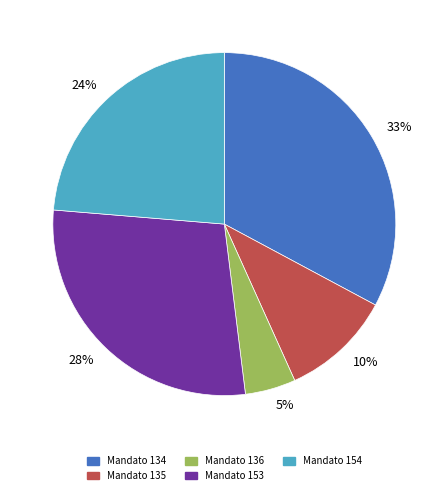

Combined, do 33% and 5% account for over 50%?

No